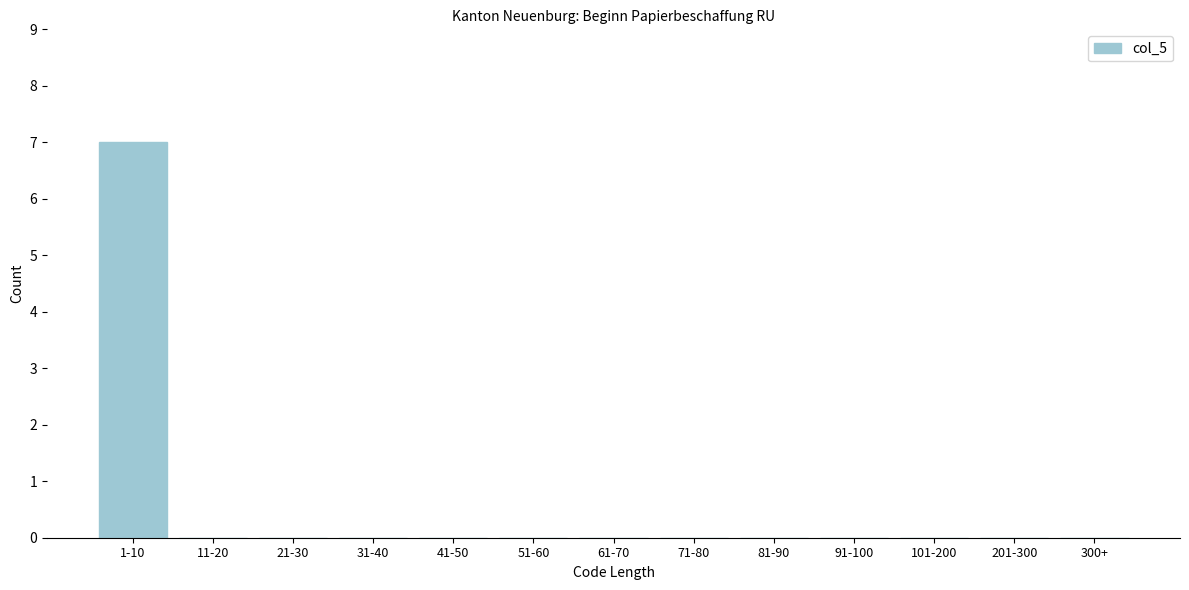

Reading left to right, list all the values displayed in this chart.

1-10=7	11-20=0	21-30=0	31-40=0	41-50=0	51-60=0	61-70=0	71-80=0	81-90=0	91-100=0	101-200=0	201-300=0	300+=0